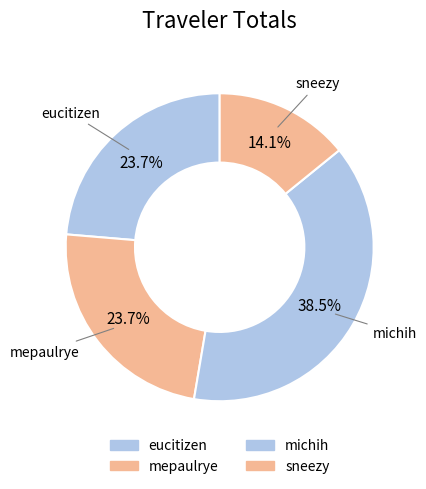

The sneezy slice represents 5% of the pie. True or false?

False